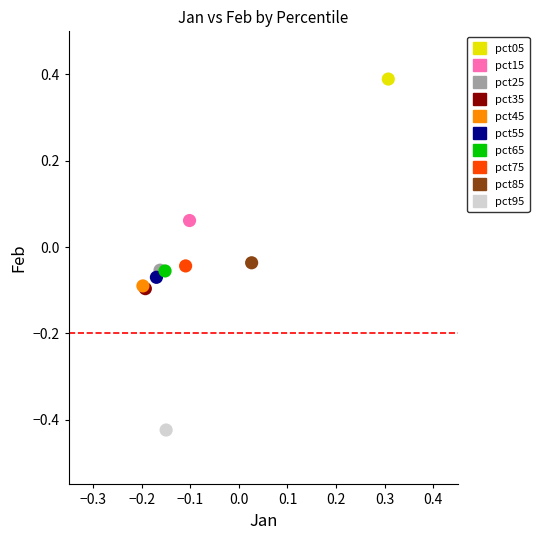

What are all the series names shown in the legend?

pct05, pct15, pct25, pct35, pct45, pct55, pct65, pct75, pct85, pct95